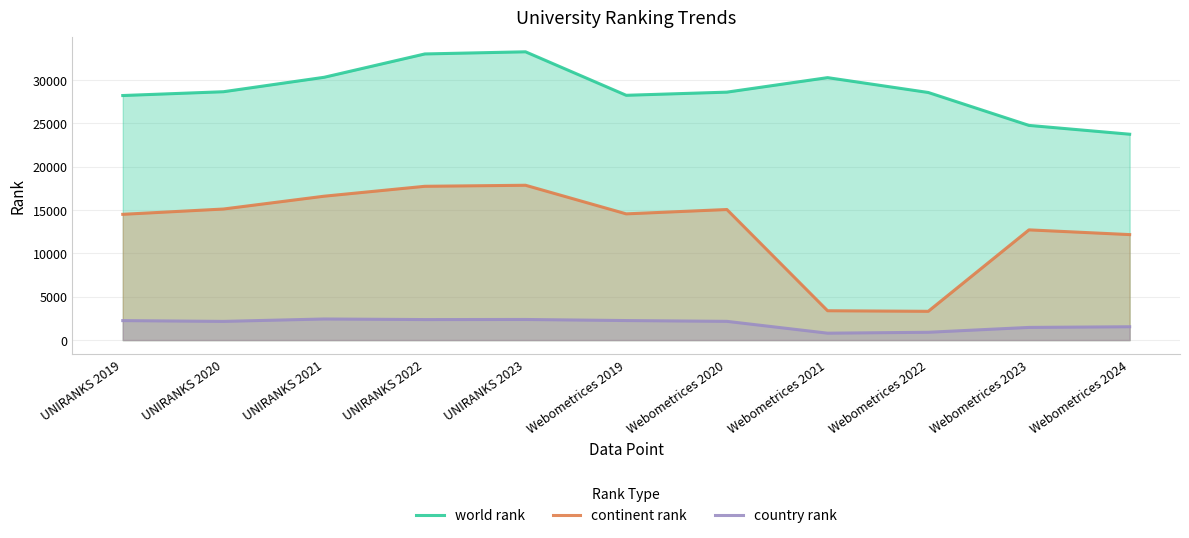

What is the sum of the country rank values at UNIRANKS 2023 and UNIRANKS 2019?

4625